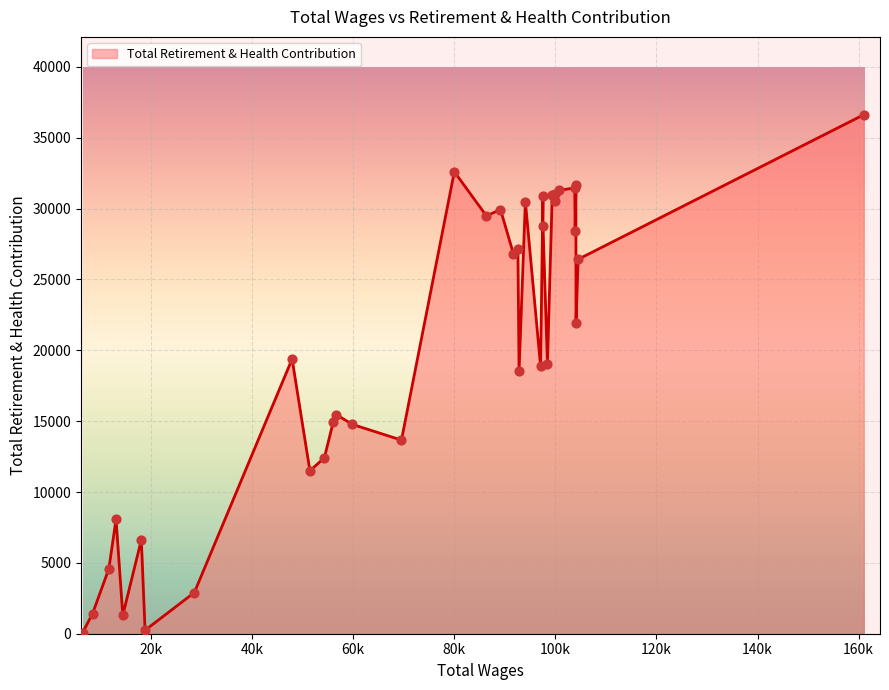

What is the difference between the maximum and minimum values?

36540